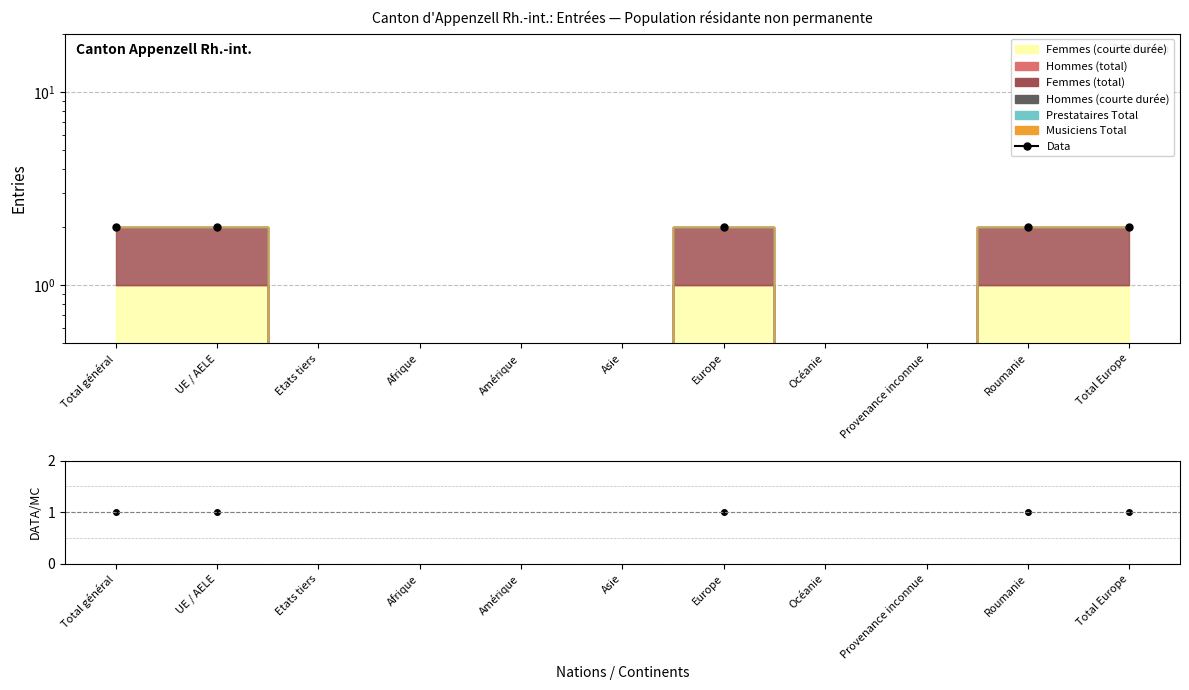

Is it true that Data equals 3.0 at Total Europe?

False